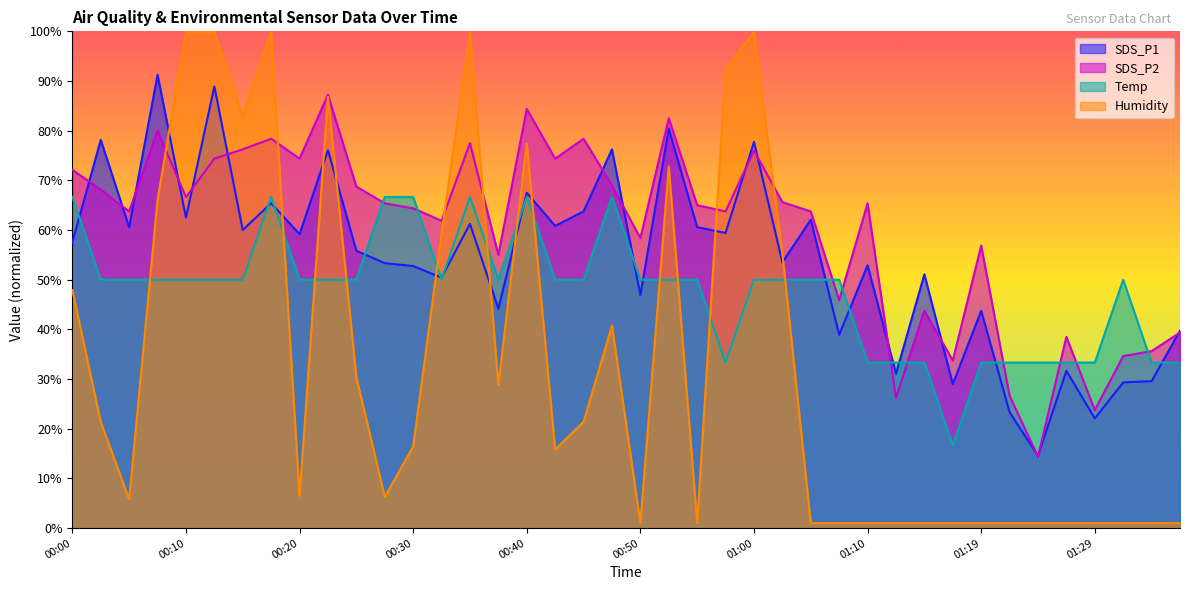

Is the value of SDS_P2 at 00:57 greater than the value of Temp at 01:14?

Yes